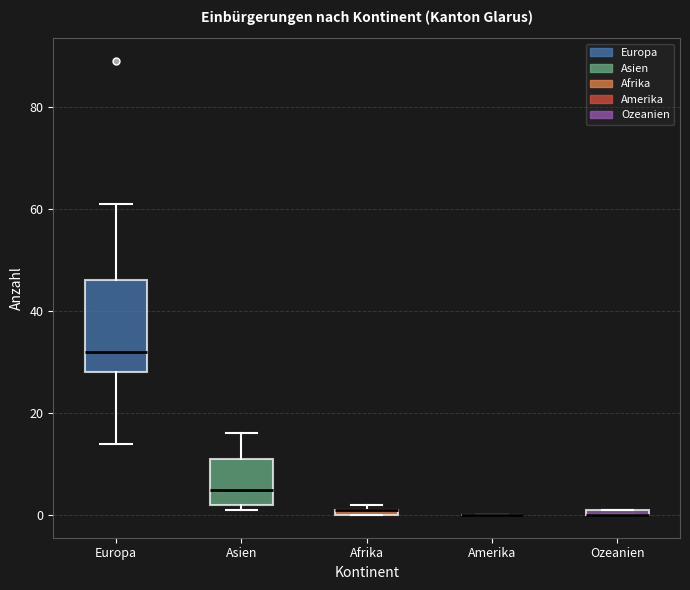

Where does the median line of the box for Europa sit on the y-axis? The values are not printed on the chart, so give them approximately, as read against the axis.

32